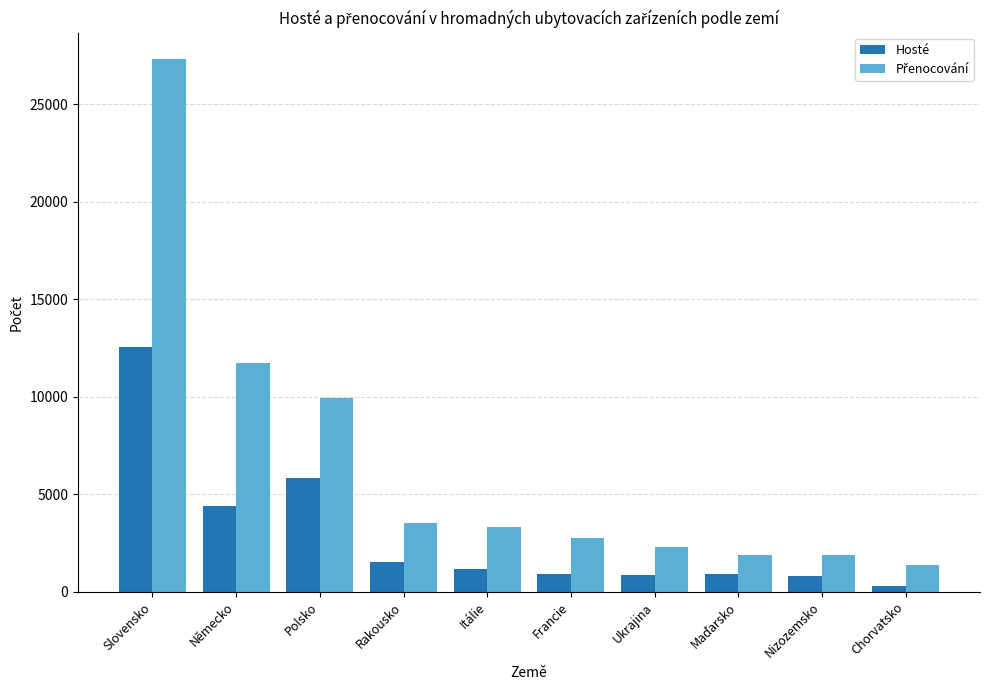

What is the spread (max minus min) of values at Francie?

1839